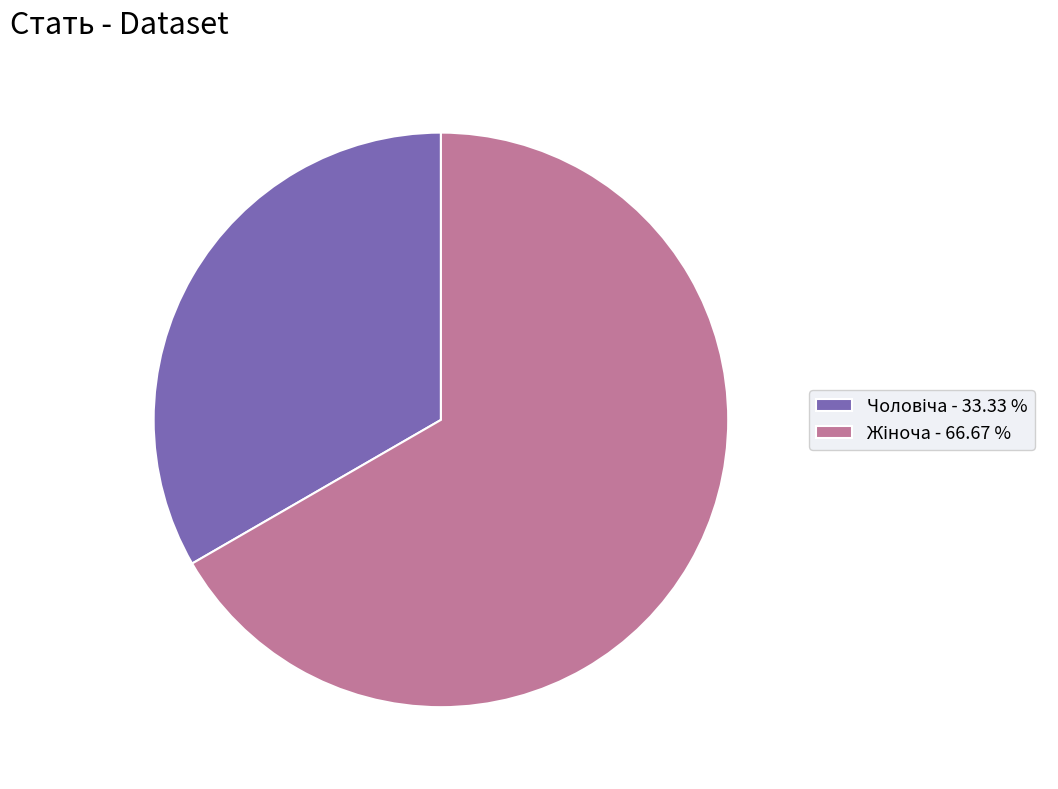

Is there any slice that represents more than half of the pie?

Yes